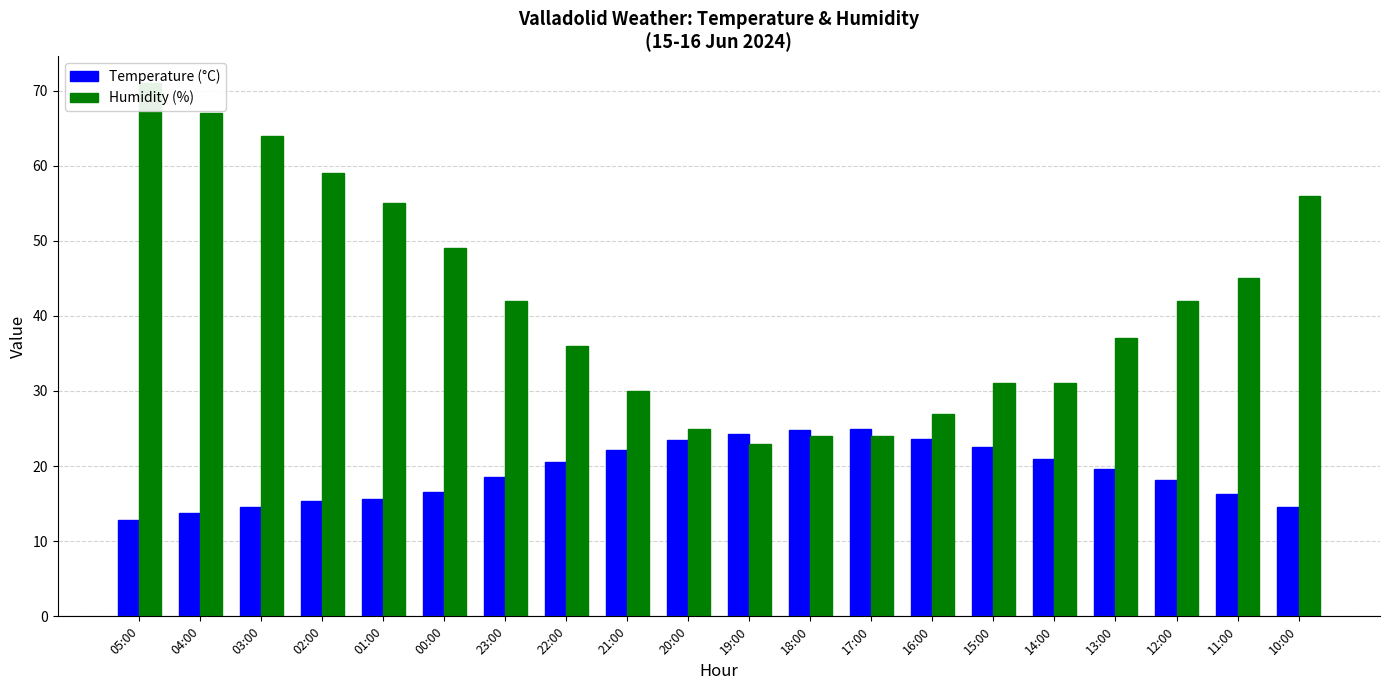

List the series in order of their overall mean, lowest first.

Temperature (°C), Humidity (%)